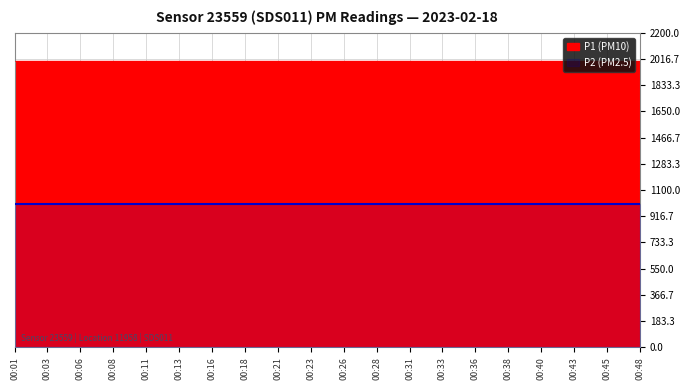

What are all the series names shown in the legend?

P1, P2